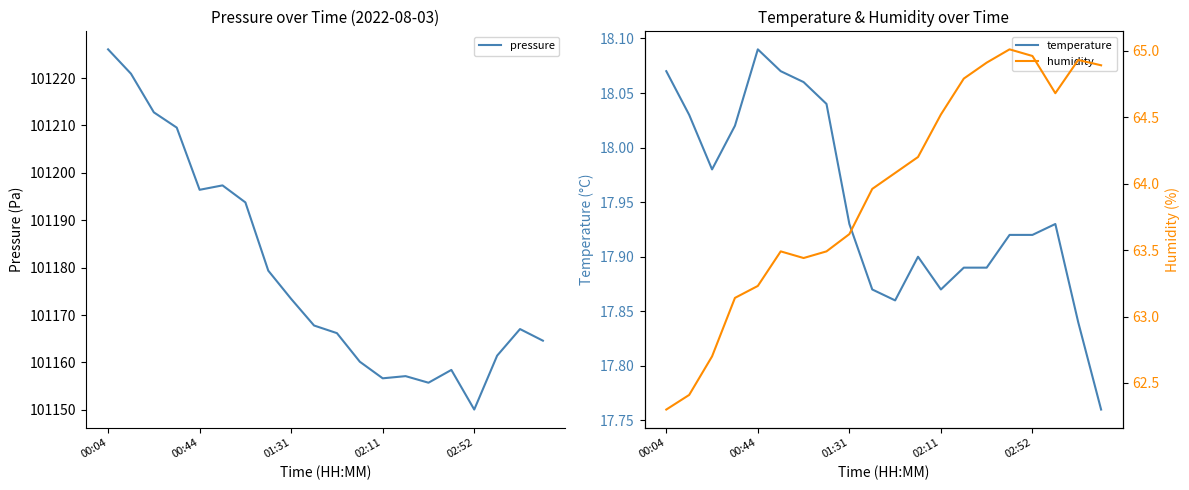

True or false: humidity and pressure cross at least once.

False